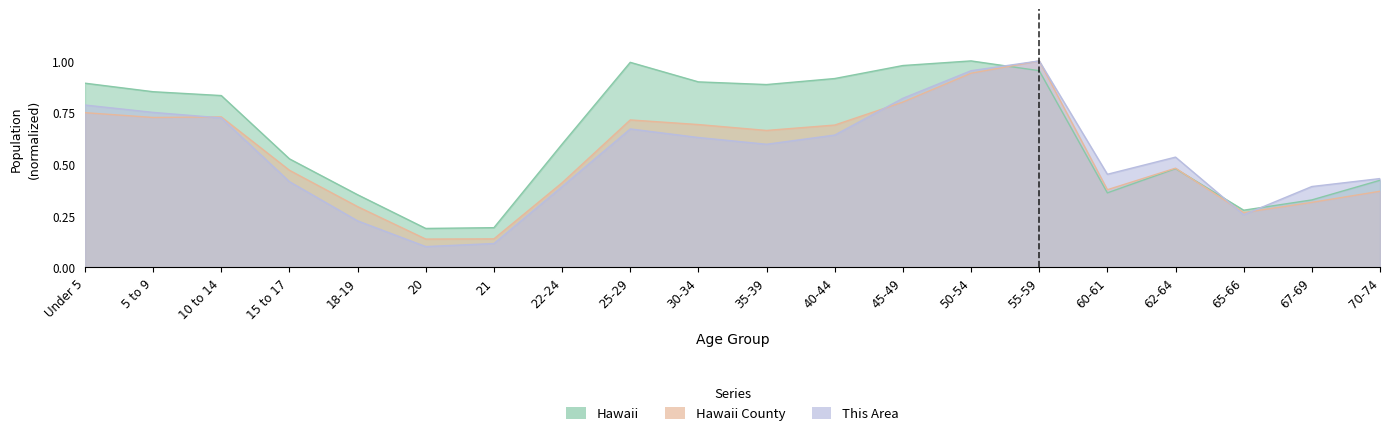

What is the difference between the maximum and minimum values in the Hawaii County series?

0.9